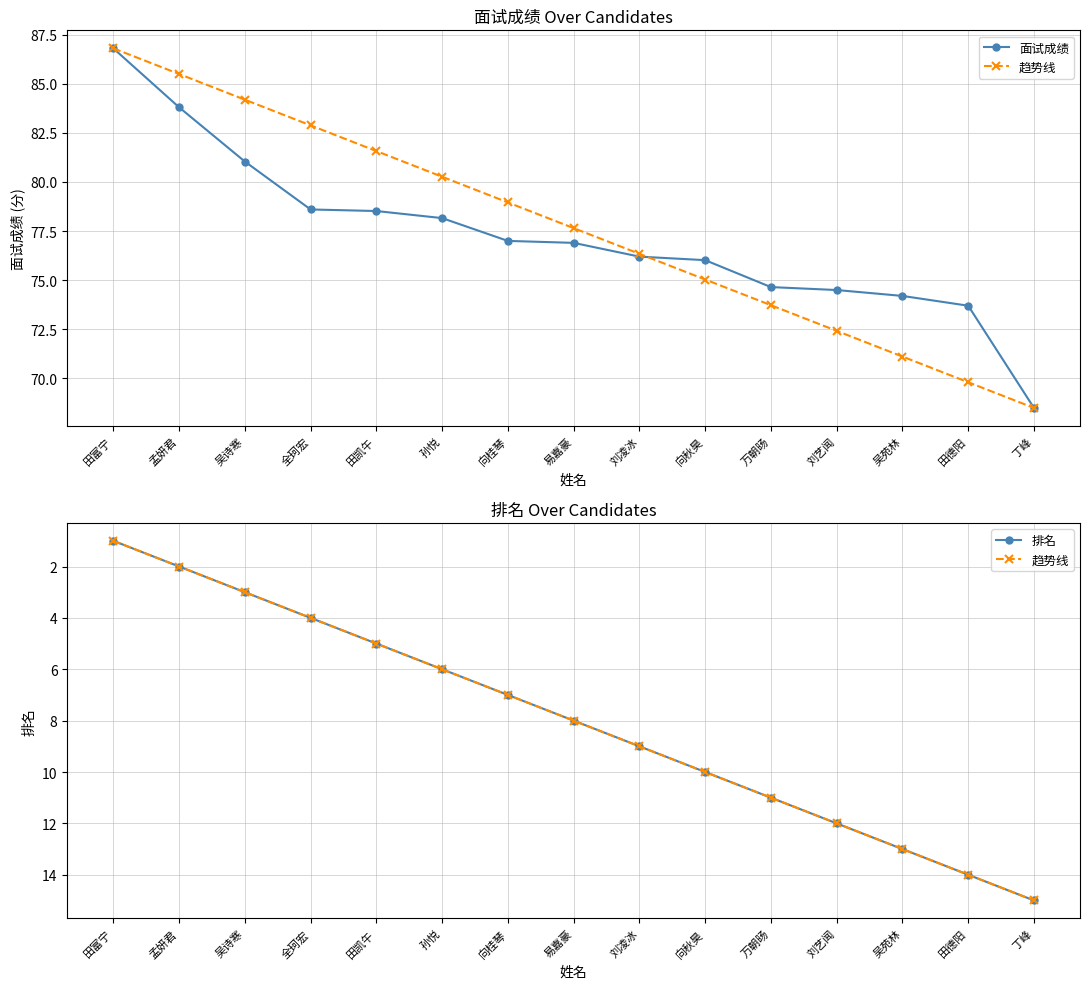

What is the sum of all 排名 values?

120.0